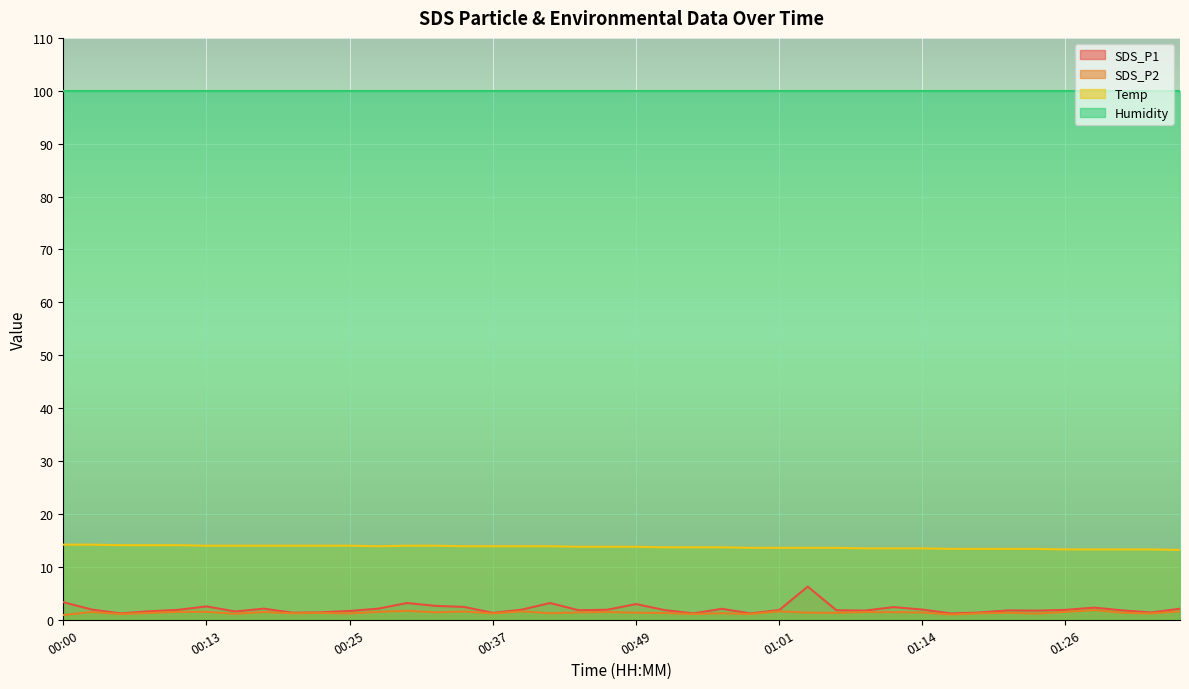

How many data points does each series have?

40